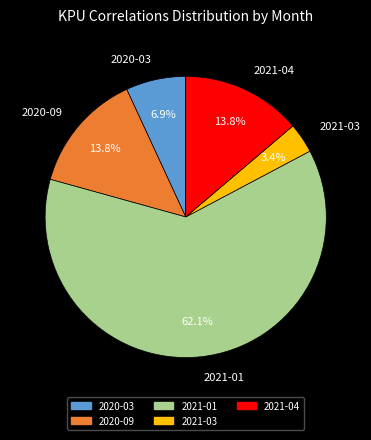

How many segments does this pie chart have?

5